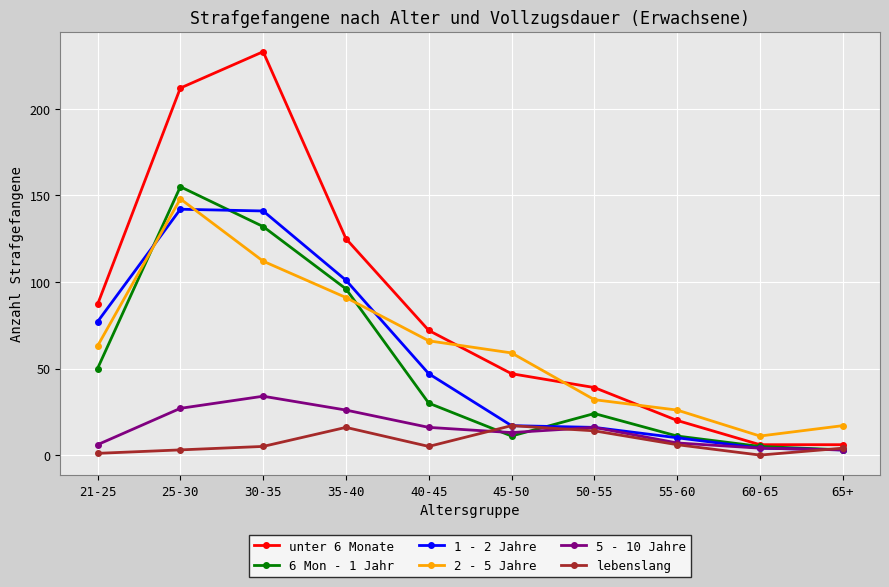

What is the difference between the highest and lowest values at 21-25?

86